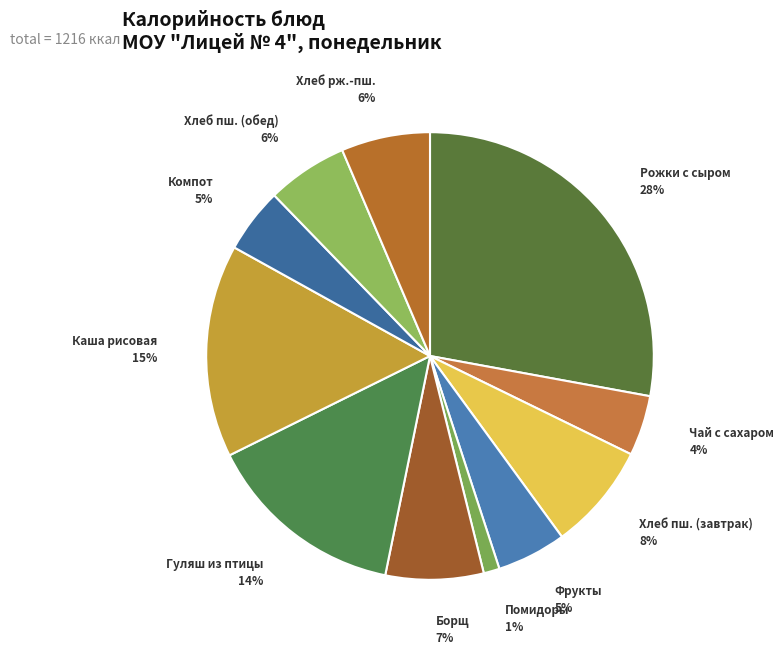

To the nearest percent, what is the average slice percentage?

9%